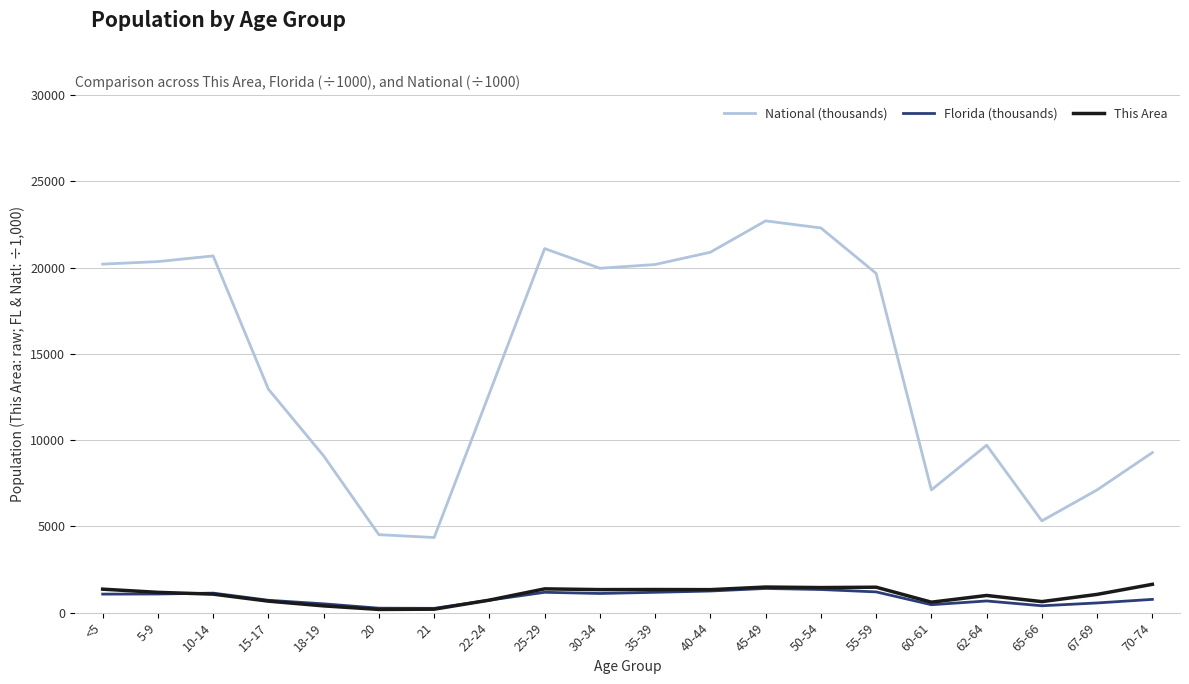

Which series has the largest total across all categories?

National (thousands)